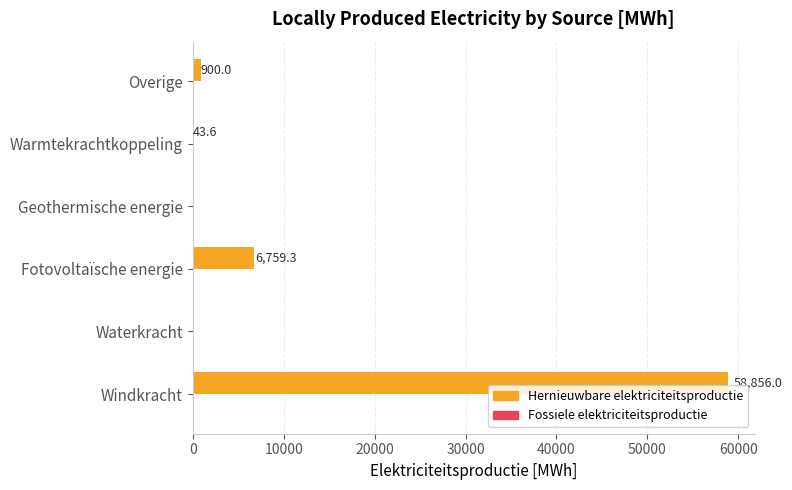

Is it true that the value at Geothermische energie is 0.0?

True